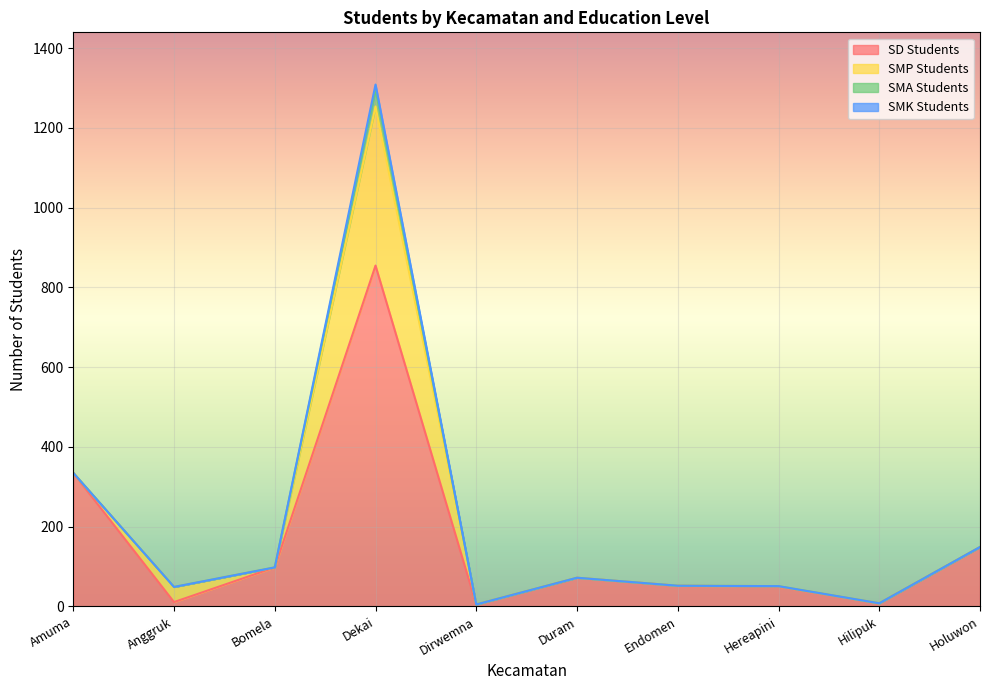

Is the value of SMP Students at Dirwemna greater than the value of SMK Students at Dekai?

No